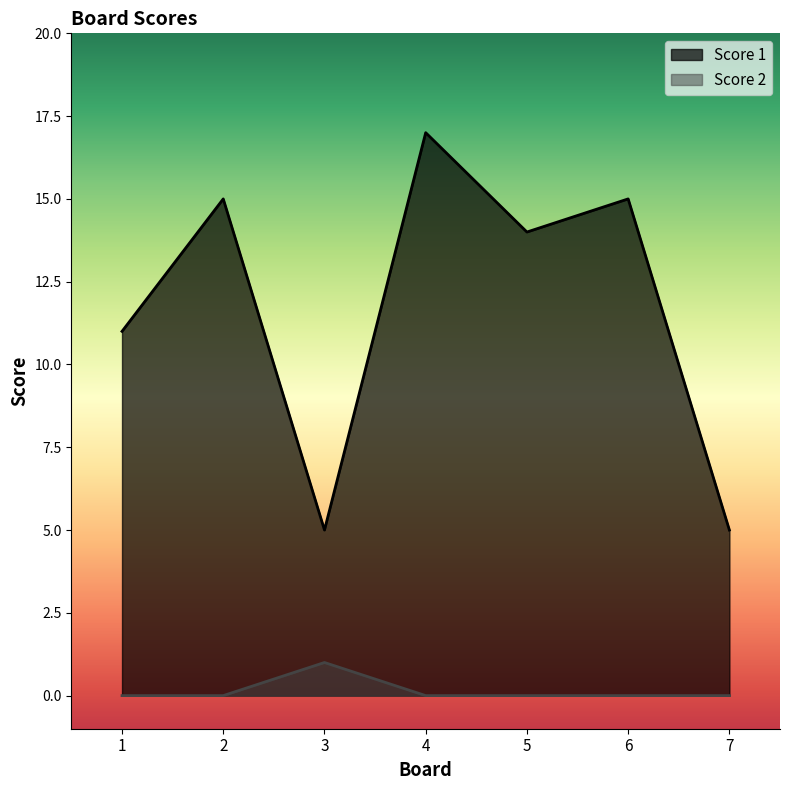

Between 3 and 7, which series saw the biggest shift?

Score 2